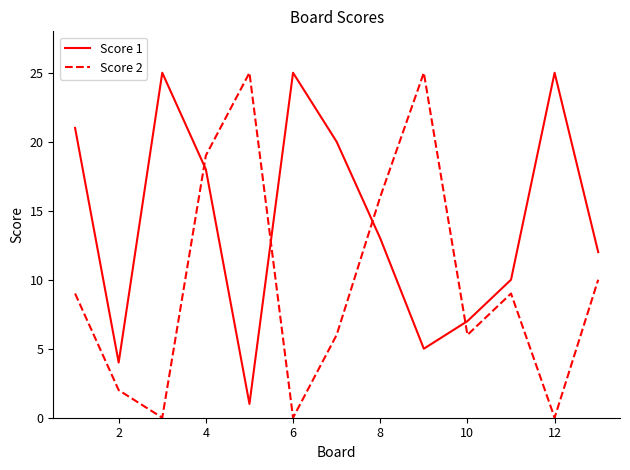

True or false: Score 2 has more than 0 points higher than both neighbors.

True